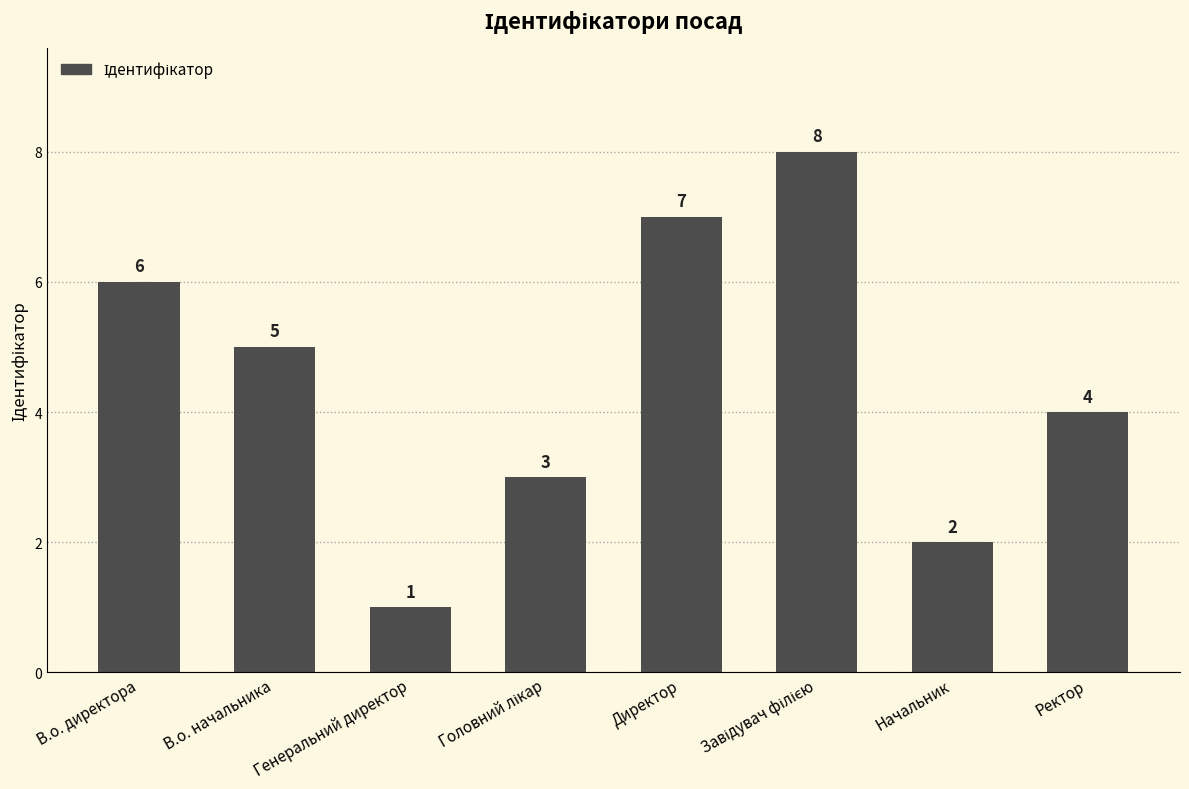

What is the change in value from Генеральний директор to Ректор?

+3